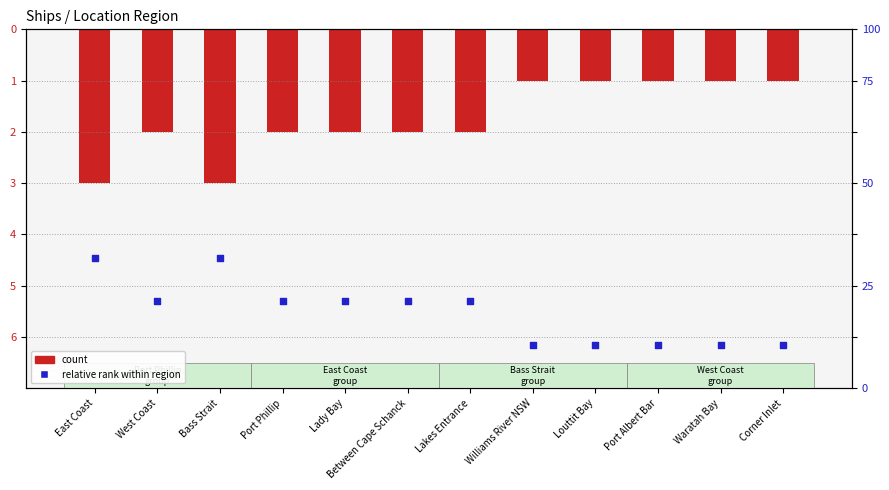

Which series contains the highest Y value?

relative rank within region